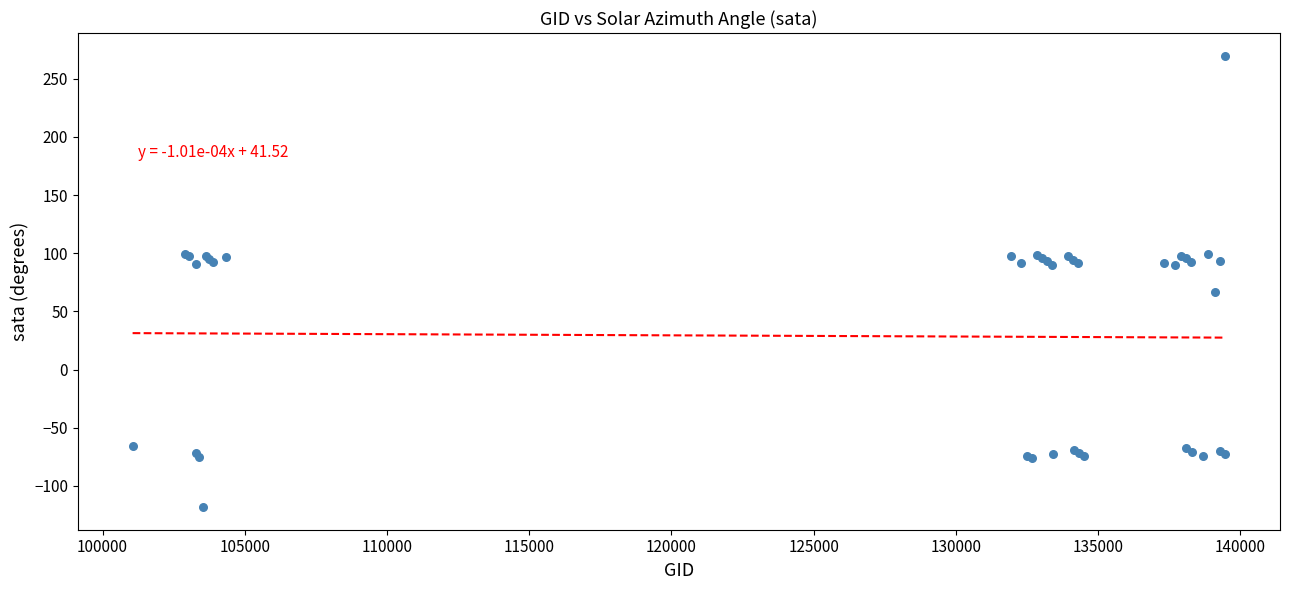

What Y value in the scatter plot is closest to 75?

66.9